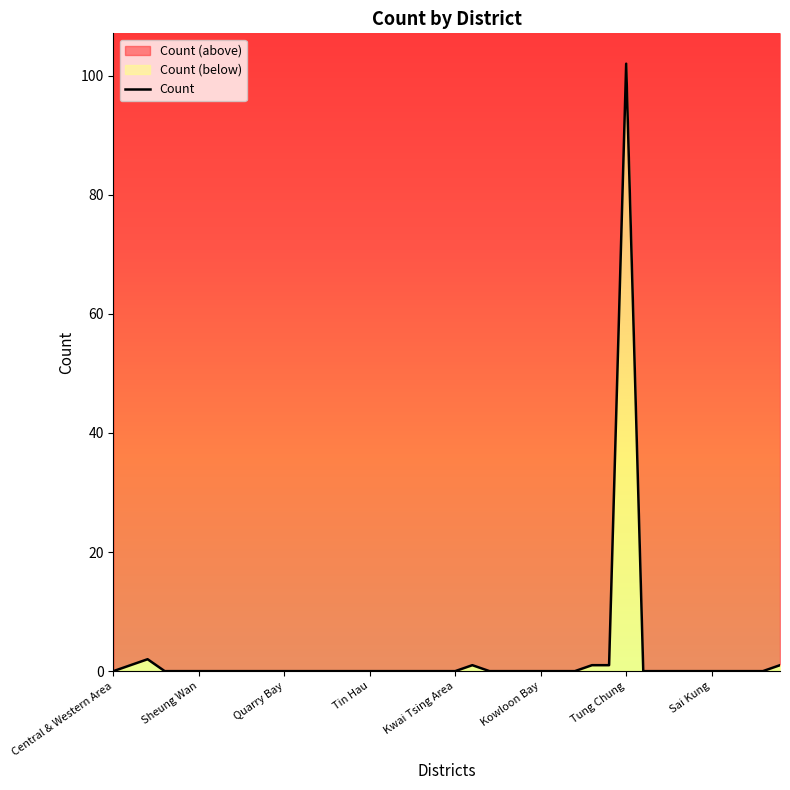

True or false: the data shows 0 at Chai Wan.

True